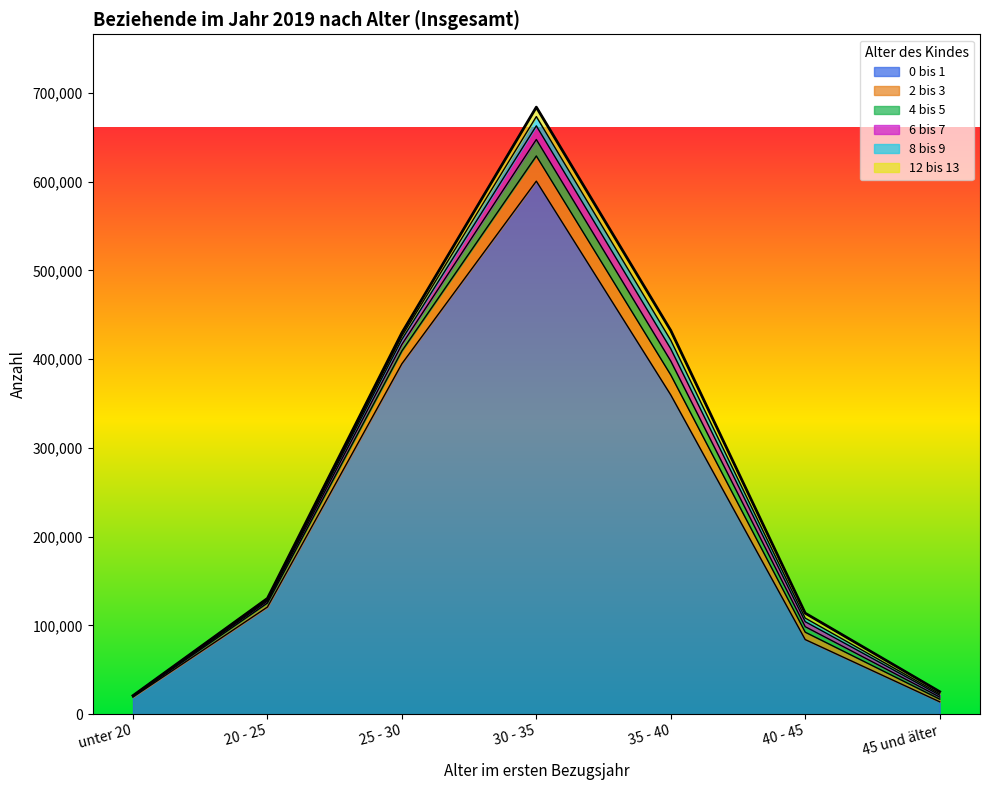

Reading right to left, extract all data points from this chart.

0 bis 1: 45 und älter=13978	40 - 45=84086	35 - 40=359664	30 - 35=600559	25 - 30=394848	20 - 25=120748	unter 20=19342
2 bis 3: 45 und älter=2990	40 - 45=8333	35 - 40=22507	30 - 35=28369	25 - 30=14430	20 - 25=4510	unter 20=761
4 bis 5: 45 und älter=2335	40 - 45=6169	35 - 40=15638	30 - 35=18553	25 - 30=7361	20 - 25=2104	unter 20=350
6 bis 7: 45 und älter=2098	40 - 45=5643	35 - 40=13845	30 - 35=15365	25 - 30=5593	20 - 25=1421	unter 20=247
8 bis 9: 45 und älter=1539	40 - 45=4044	35 - 40=9637	30 - 35=10471	25 - 30=3665	20 - 25=997	unter 20=148
12 bis 13: 45 und älter=2444	40 - 45=5540	35 - 40=10979	30 - 35=10632	25 - 30=3762	20 - 25=677	unter 20=51